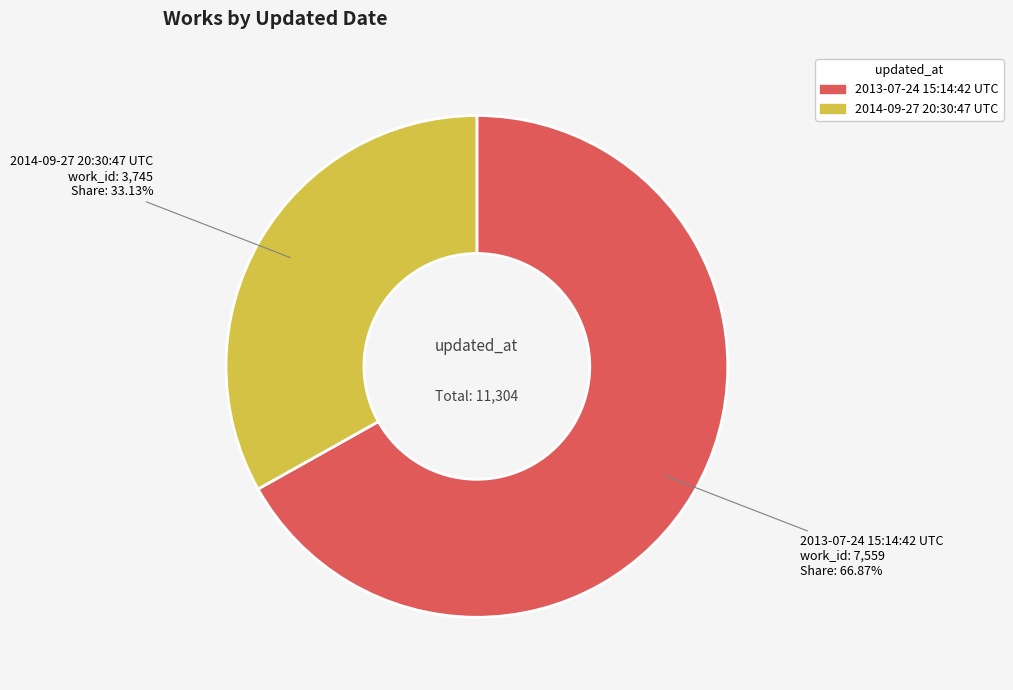

Is it true that 2013-07-24 15:14:42 UTC is 67% of the pie?

True